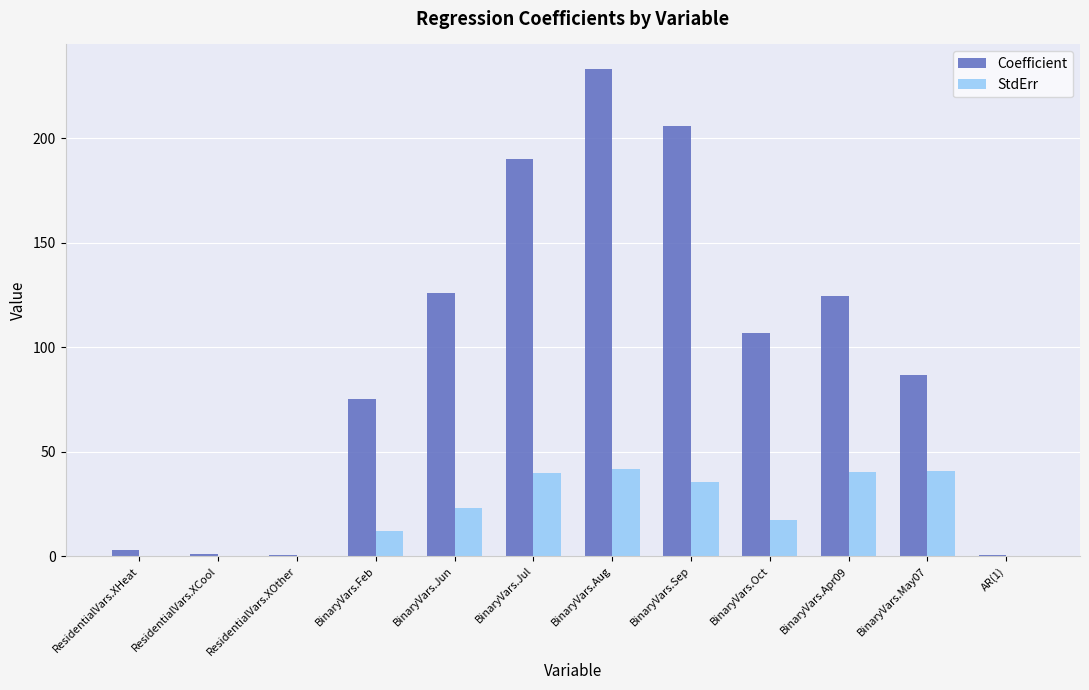

What is the total value across all series at BinaryVars.Sep?

241.0